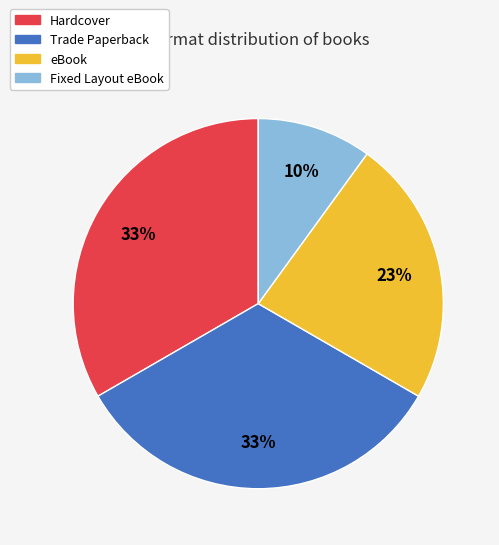

Is eBook the majority of the pie?

No